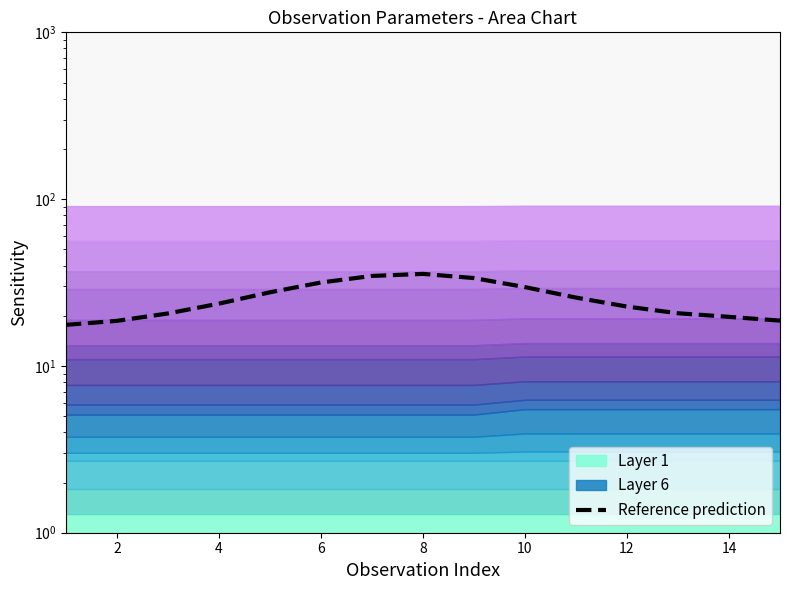

What is the value of the 6th point from the left?

31.6